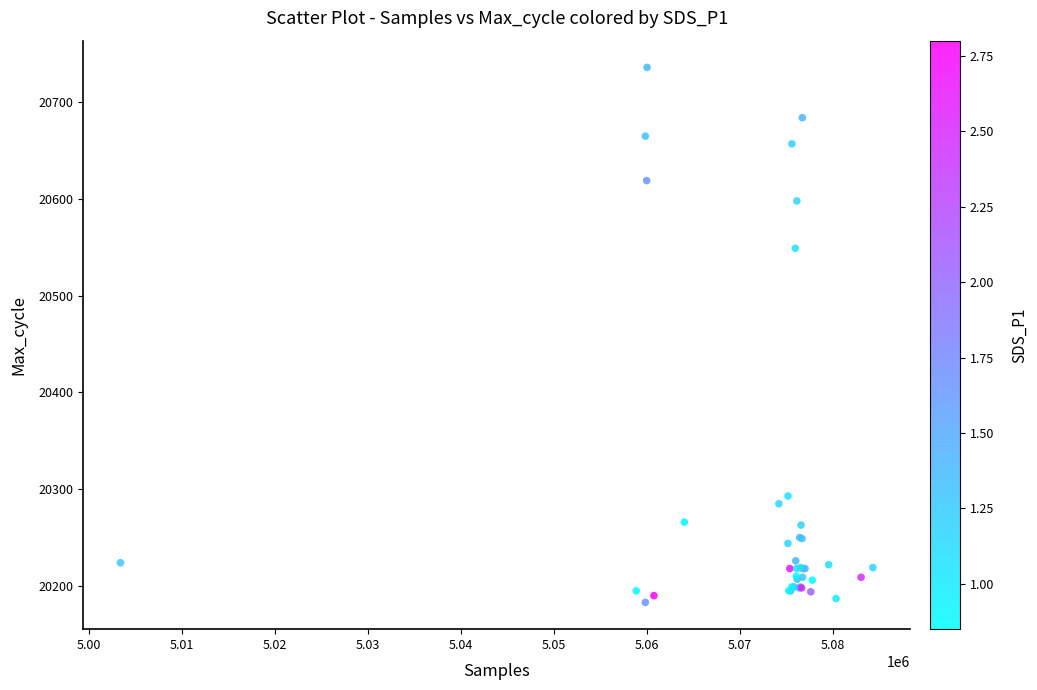

What Y value in the scatter plot is closest to 20459?

20549